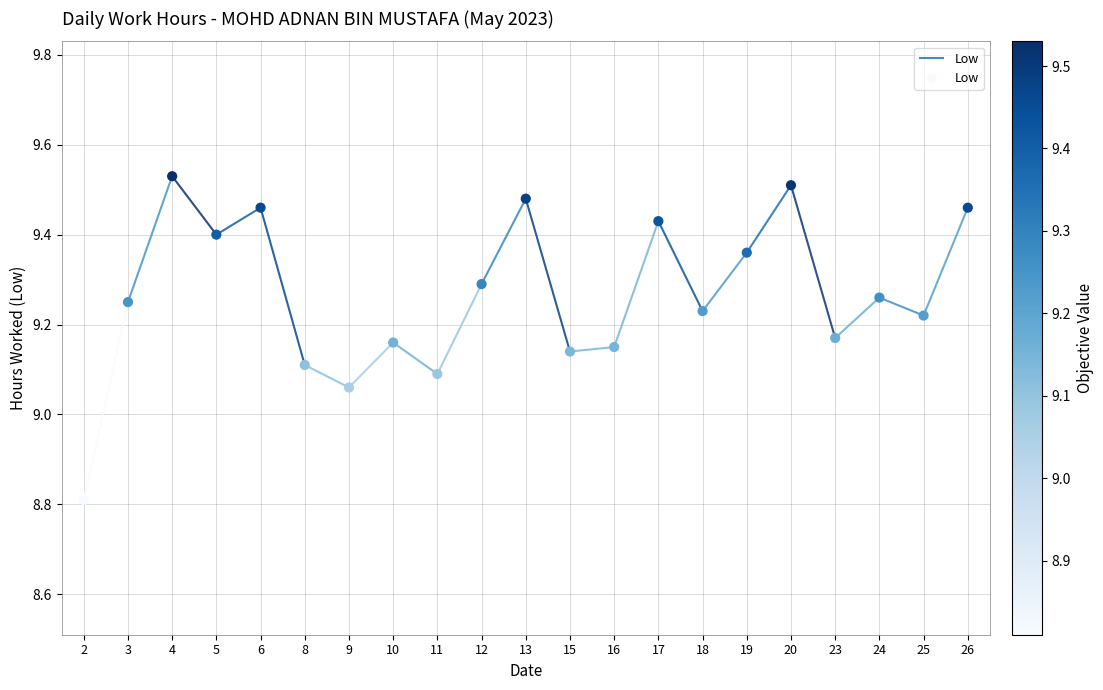

What is the change in value from 10 to 13?

+0.3